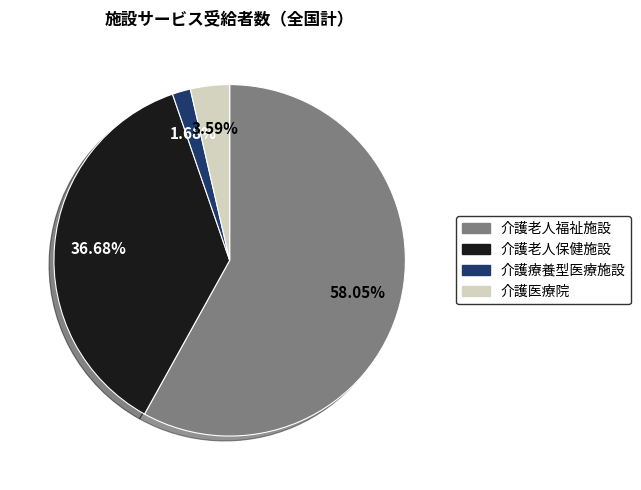

To the nearest percent, what percentage of the pie is 介護老人福祉施設?

58%